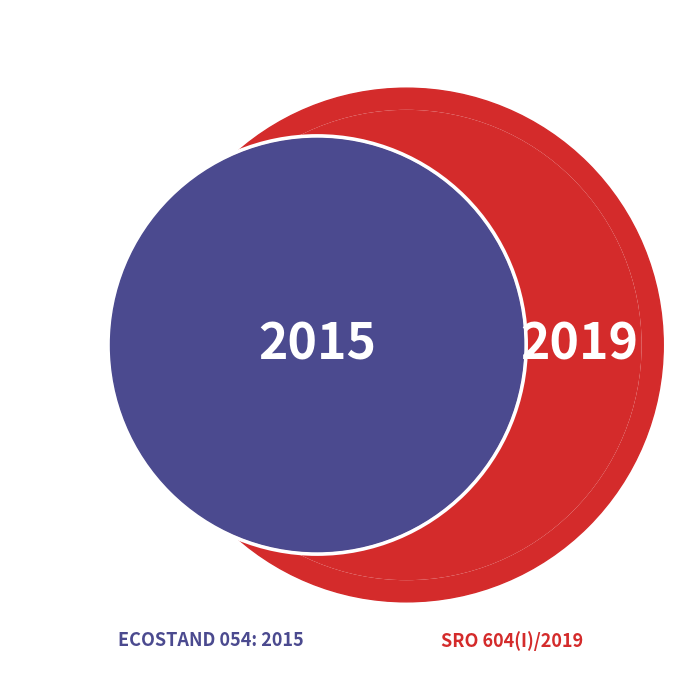

Do SRO 604(I)/2019 and ECOSTAND 054: 2015 together represent more than half of the pie?

Yes